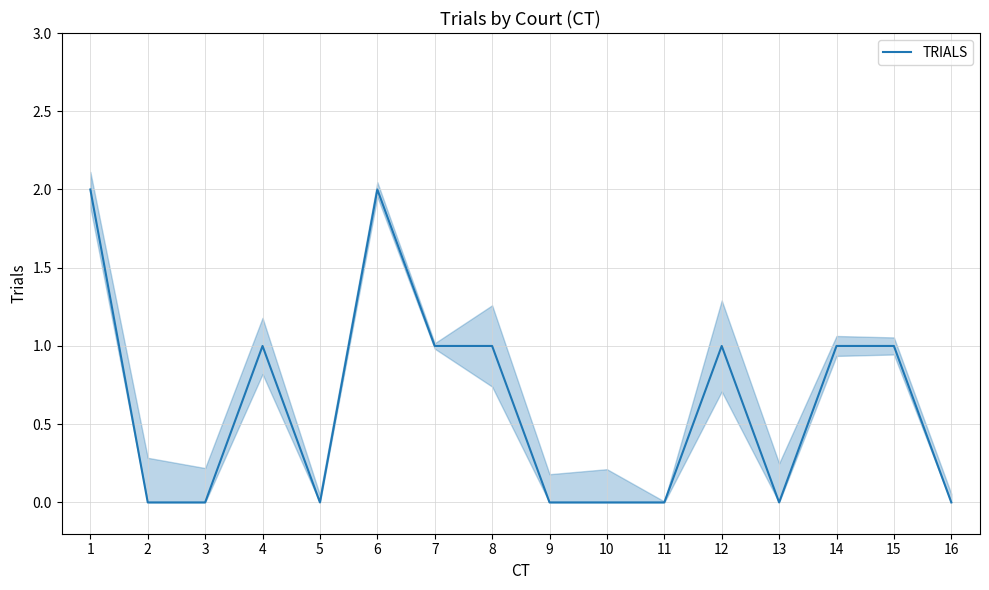

Rank the categories by value from lowest to highest.

2, 3, 5, 9, 10, 11, 13, 16, 4, 7, 8, 12, 14, 15, 1, 6